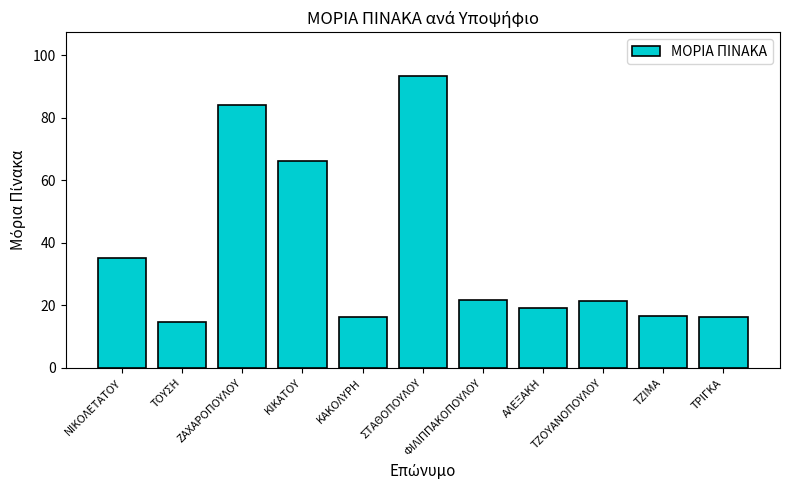

What is the value of the 6th bar from the left?

93.3